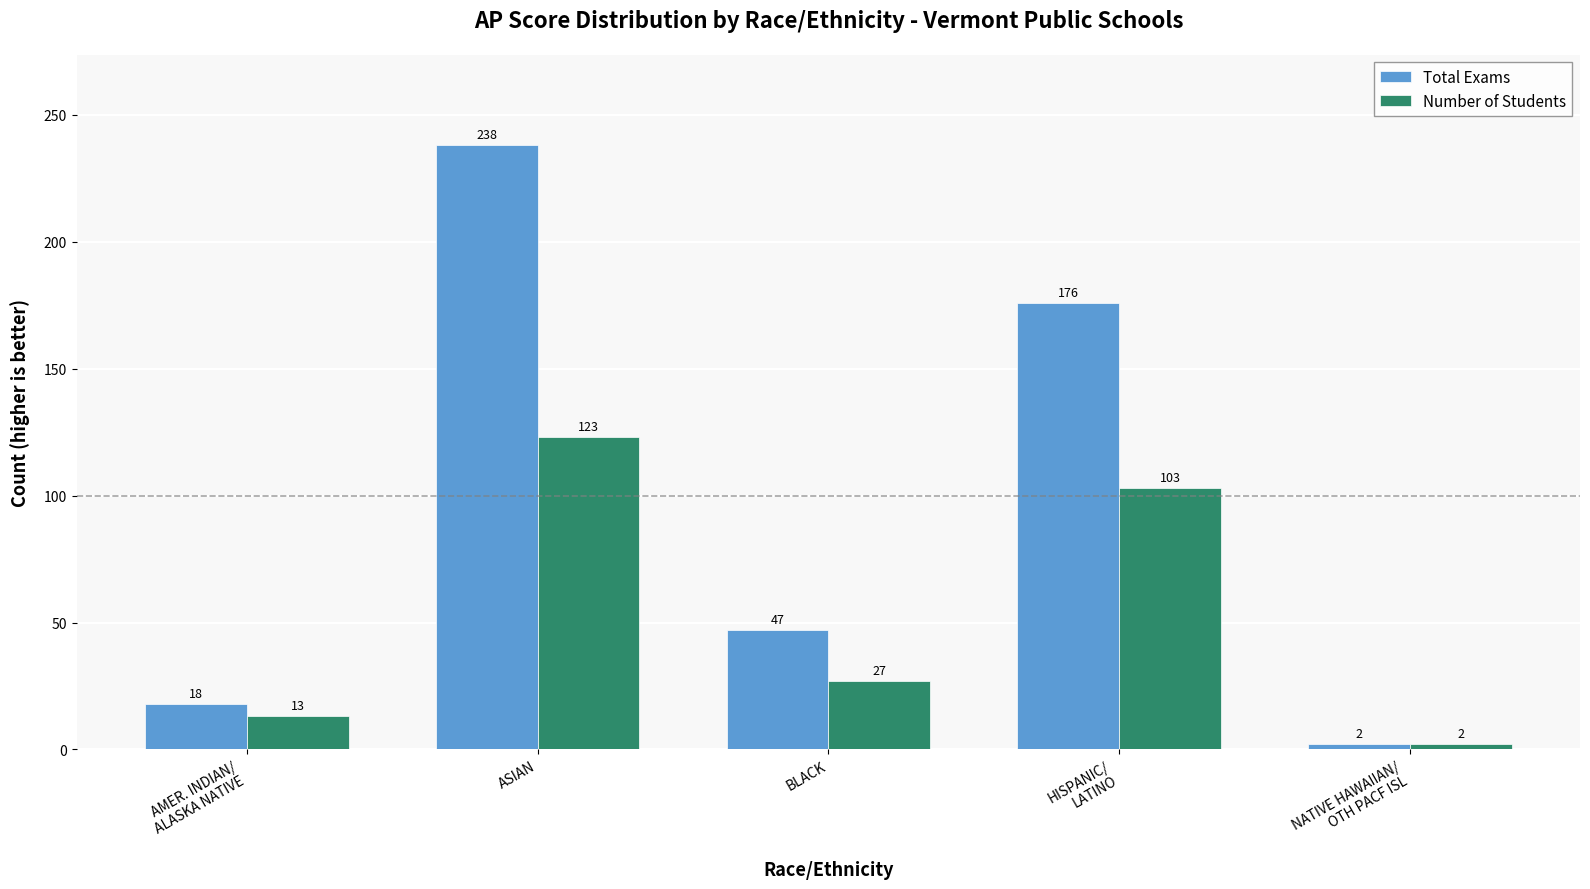

At which label is Total Exams closest to 120?

HISPANIC/
LATINO